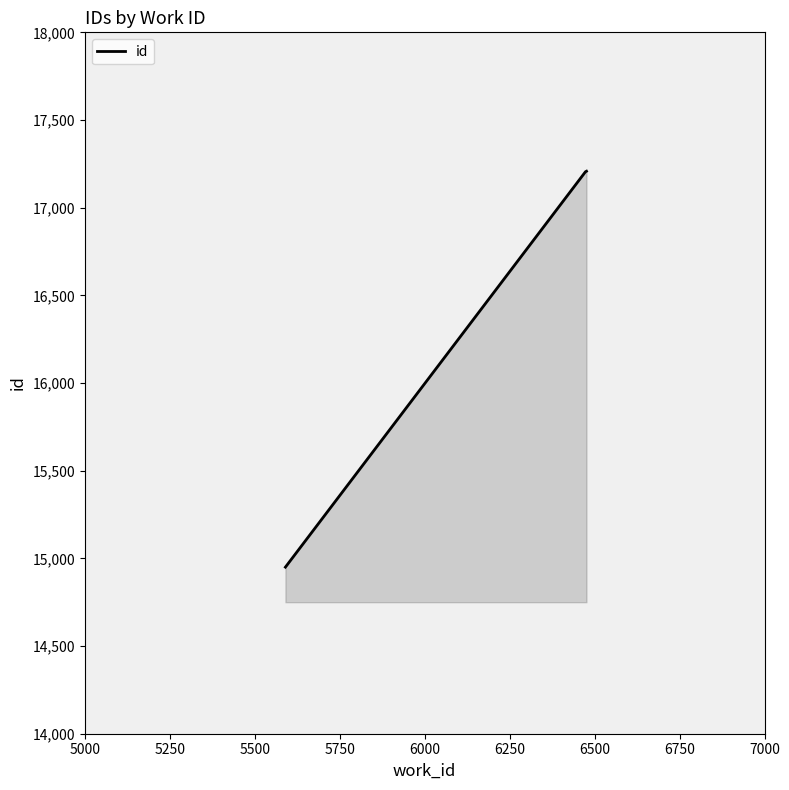

True or false: the data has more than 2 interior local peaks.

False